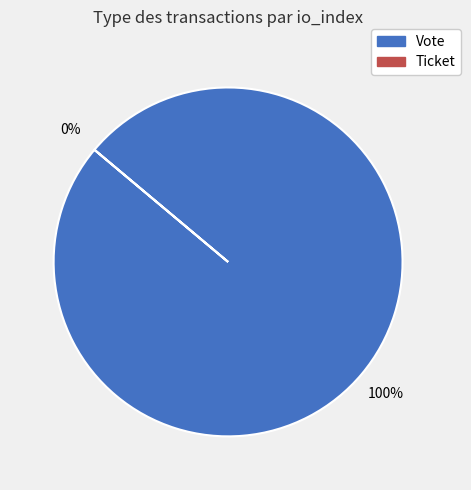

Does any single category account for the majority?

Yes